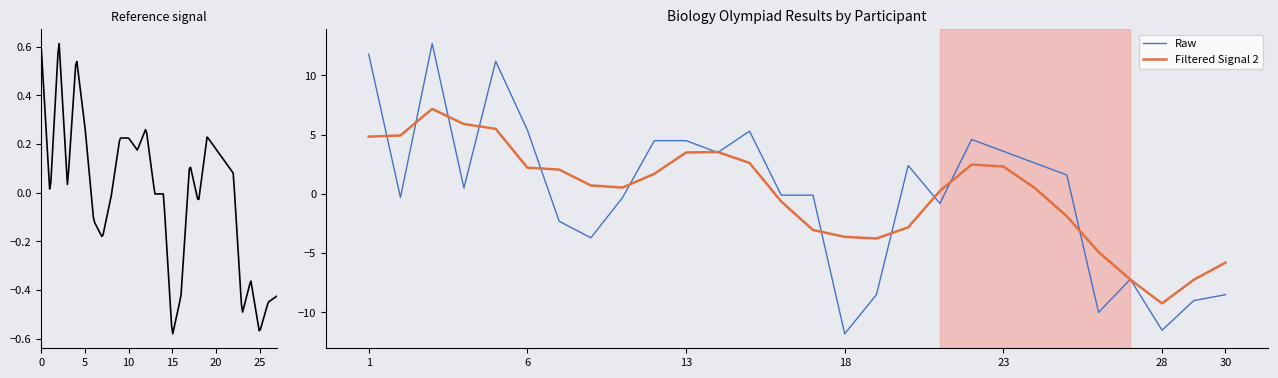

Where does the data first go above 0?

1